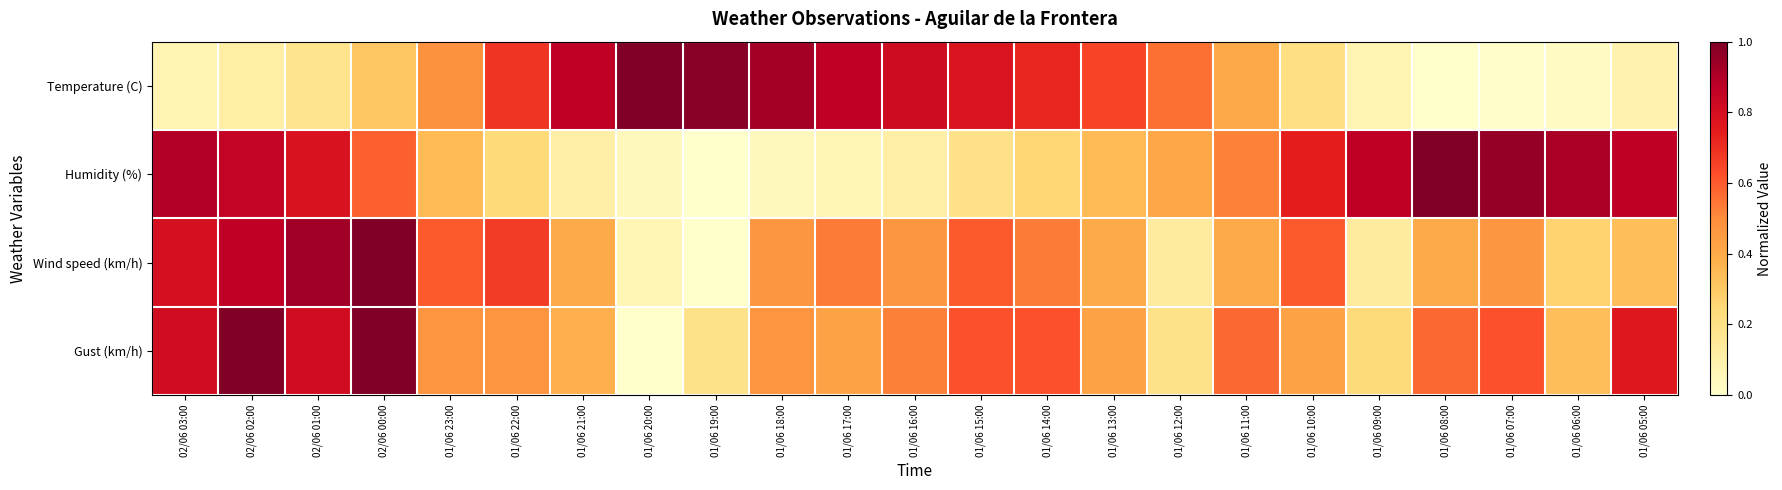

Reading right to left, extract all data points from this chart.

Temperature (C): 01/06 05:00=0.1	01/06 06:00=0.0	01/06 07:00=0.0	01/06 08:00=0.0	01/06 09:00=0.1	01/06 10:00=0.2	01/06 11:00=0.4	01/06 12:00=0.6	01/06 13:00=0.6	01/06 14:00=0.7	01/06 15:00=0.8	01/06 16:00=0.8	01/06 17:00=0.9	01/06 18:00=0.9	01/06 19:00=1.0	01/06 20:00=1.0	01/06 21:00=0.9	01/06 22:00=0.7	01/06 23:00=0.5	02/06 00:00=0.3	02/06 01:00=0.2	02/06 02:00=0.1	02/06 03:00=0.1
Humidity (%): 01/06 05:00=0.9	01/06 06:00=0.9	01/06 07:00=1.0	01/06 08:00=1.0	01/06 09:00=0.9	01/06 10:00=0.7	01/06 11:00=0.5	01/06 12:00=0.4	01/06 13:00=0.3	01/06 14:00=0.3	01/06 15:00=0.2	01/06 16:00=0.1	01/06 17:00=0.1	01/06 18:00=0.0	01/06 19:00=0.0	01/06 20:00=0.0	01/06 21:00=0.1	01/06 22:00=0.2	01/06 23:00=0.3	02/06 00:00=0.6	02/06 01:00=0.8	02/06 02:00=0.8	02/06 03:00=0.9
Wind speed (km/h): 01/06 05:00=0.3	01/06 06:00=0.3	01/06 07:00=0.5	01/06 08:00=0.4	01/06 09:00=0.1	01/06 10:00=0.6	01/06 11:00=0.4	01/06 12:00=0.1	01/06 13:00=0.4	01/06 14:00=0.5	01/06 15:00=0.6	01/06 16:00=0.5	01/06 17:00=0.5	01/06 18:00=0.5	01/06 19:00=0.0	01/06 20:00=0.1	01/06 21:00=0.4	01/06 22:00=0.7	01/06 23:00=0.6	02/06 00:00=1.0	02/06 01:00=0.9	02/06 02:00=0.9	02/06 03:00=0.8
Gust (km/h): 01/06 05:00=0.8	01/06 06:00=0.3	01/06 07:00=0.6	01/06 08:00=0.6	01/06 09:00=0.2	01/06 10:00=0.4	01/06 11:00=0.6	01/06 12:00=0.2	01/06 13:00=0.4	01/06 14:00=0.6	01/06 15:00=0.6	01/06 16:00=0.5	01/06 17:00=0.4	01/06 18:00=0.5	01/06 19:00=0.2	01/06 20:00=0.0	01/06 21:00=0.4	01/06 22:00=0.5	01/06 23:00=0.5	02/06 00:00=1.0	02/06 01:00=0.8	02/06 02:00=1.0	02/06 03:00=0.8